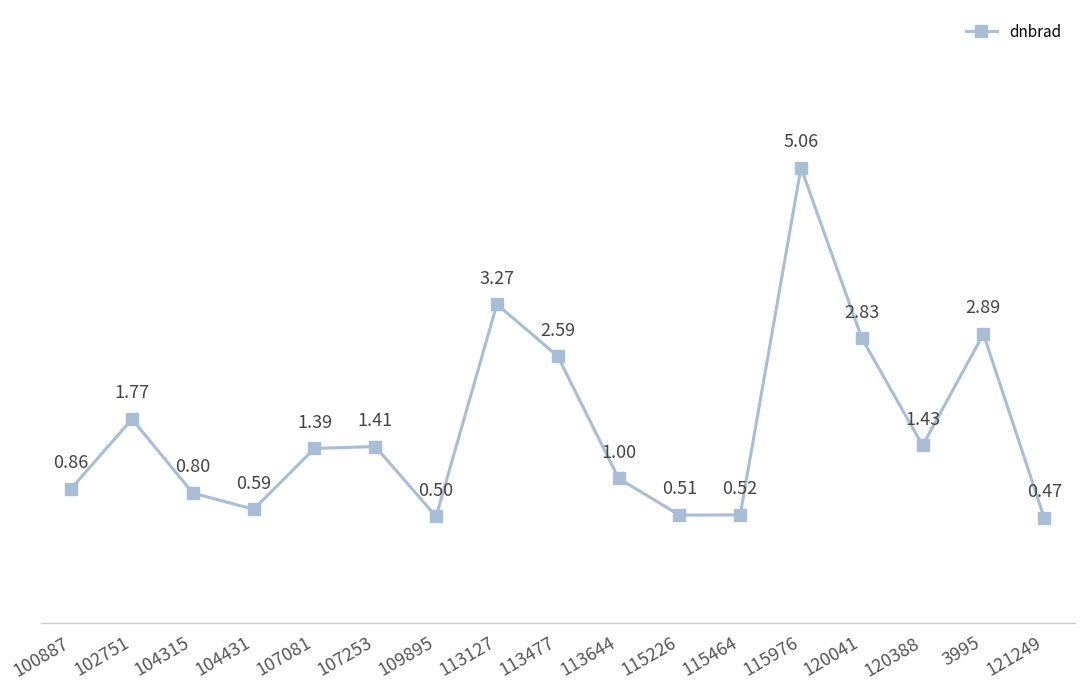

Between 115226 and 113127, which is larger?

113127